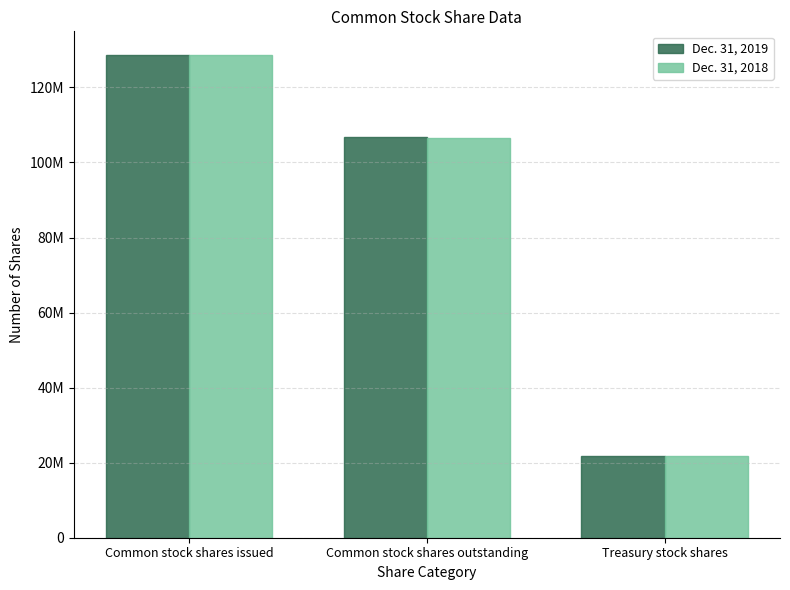

At which category is the sum across all series the highest?

Common stock shares issued